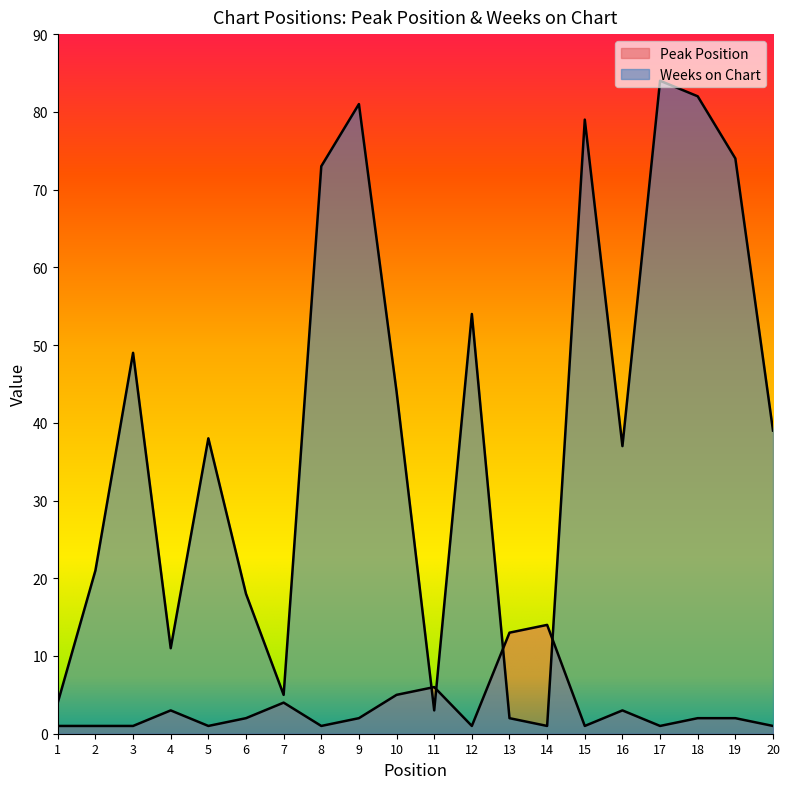

What is the maximum value for Peak Position?

14